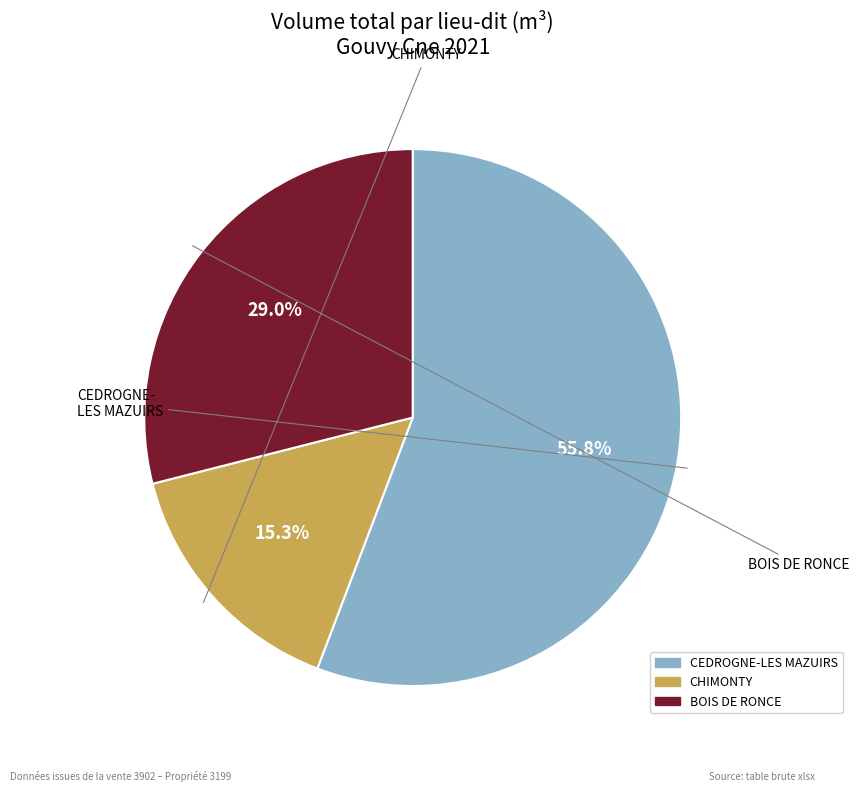

Is there any slice that represents more than half of the pie?

Yes